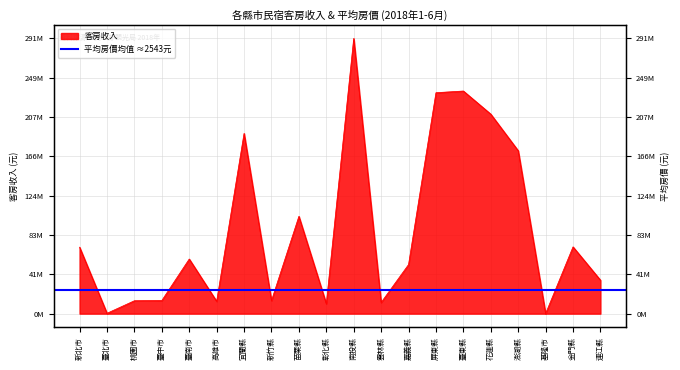

What is the label of the 16th point from the left?

花蓮縣